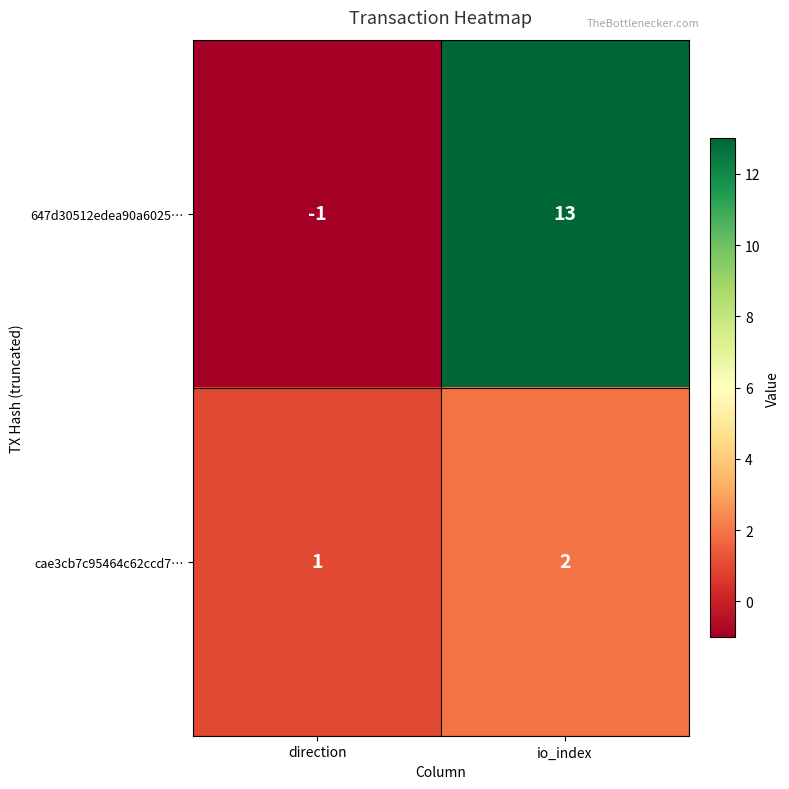

Is it true that cae3cb7c95464c62ccd7… equals 2 at io_index?

True